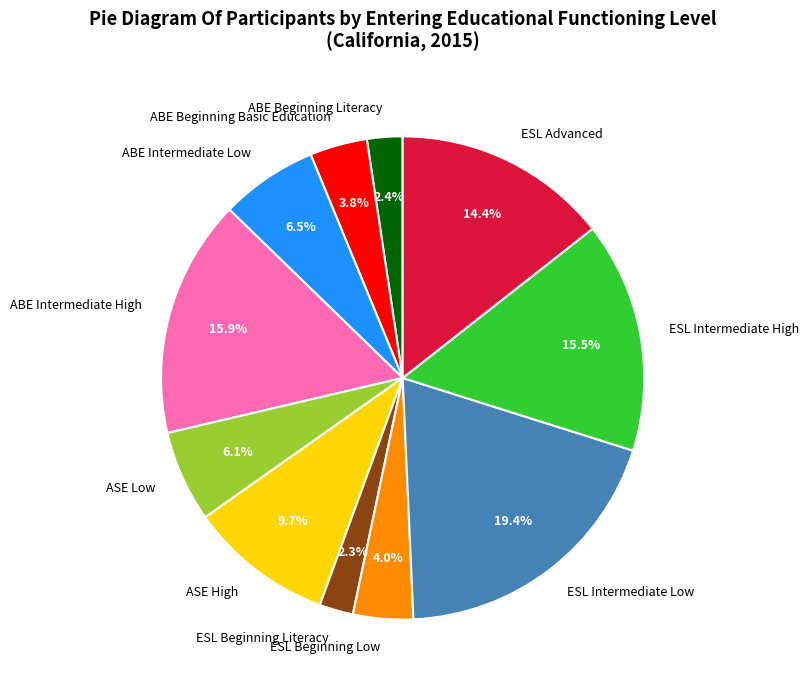

How much of the chart is everything except ESL Beginning Low?

96.0%